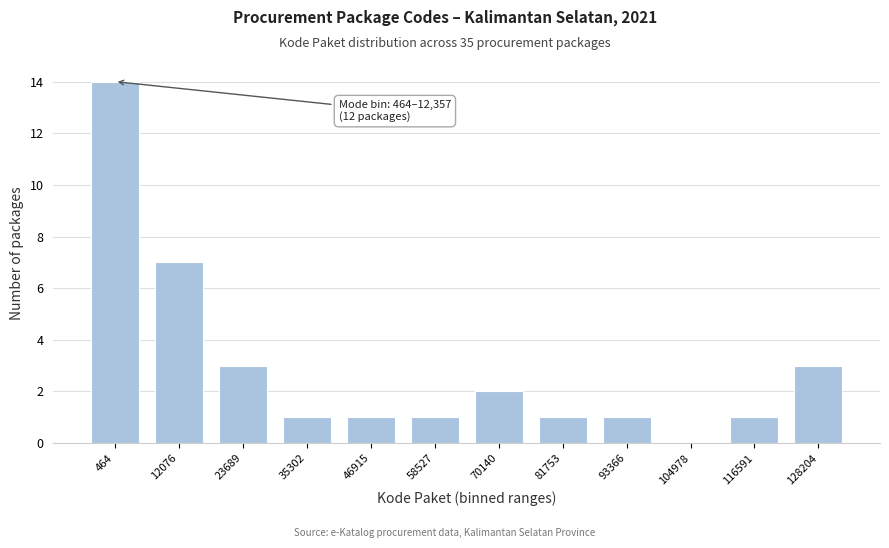

Reading right to left, transcribe all the data shown in this chart.

128204=3	116591=1	104978=0	93366=1	81753=1	70140=2	58527=1	46915=1	35302=1	23689=3	12076=7	464=14